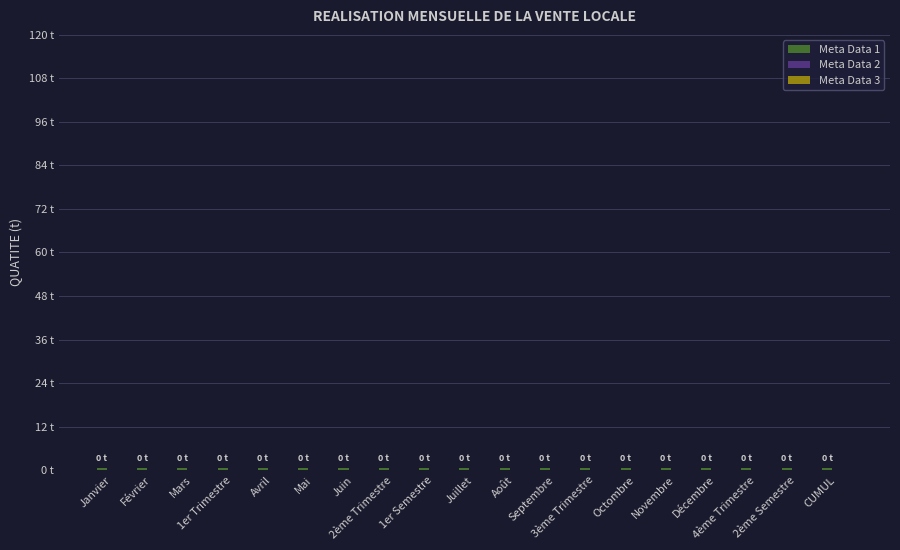

Is the value of Meta Data 1 at Mars greater than the value of Meta Data 3 at 4ème Trimestre?

Yes